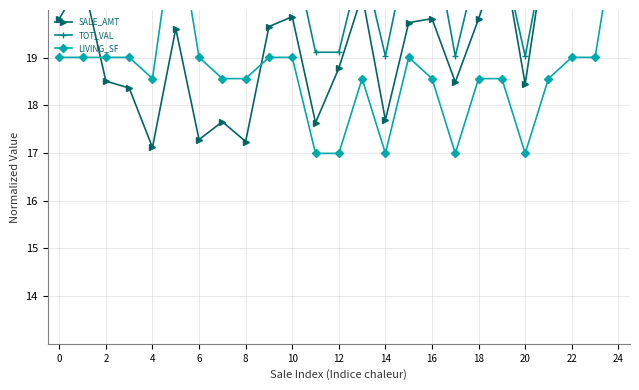

List the series in order of their peak value, lowest first.

SALE_AMT, TOT_VAL, LIVING_SF